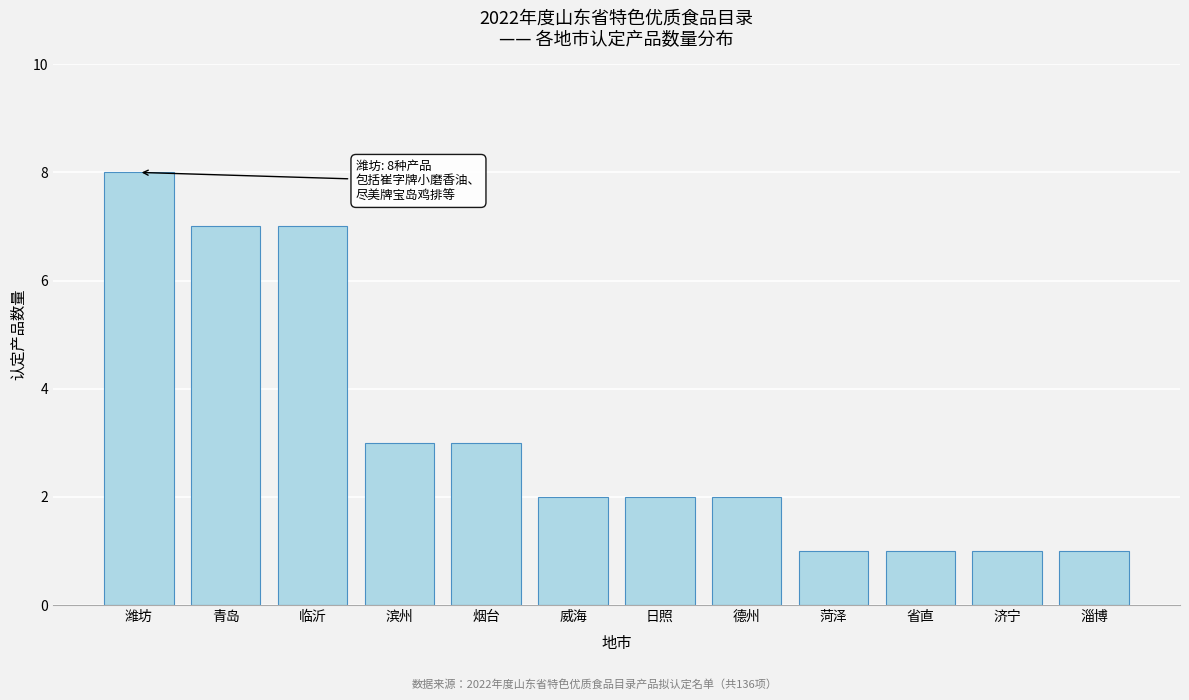

Reading left to right, transcribe all the data shown in this chart.

潍坊=8	青岛=7	临沂=7	滨州=3	烟台=3	威海=2	日照=2	德州=2	菏泽=1	省直=1	济宁=1	淄博=1